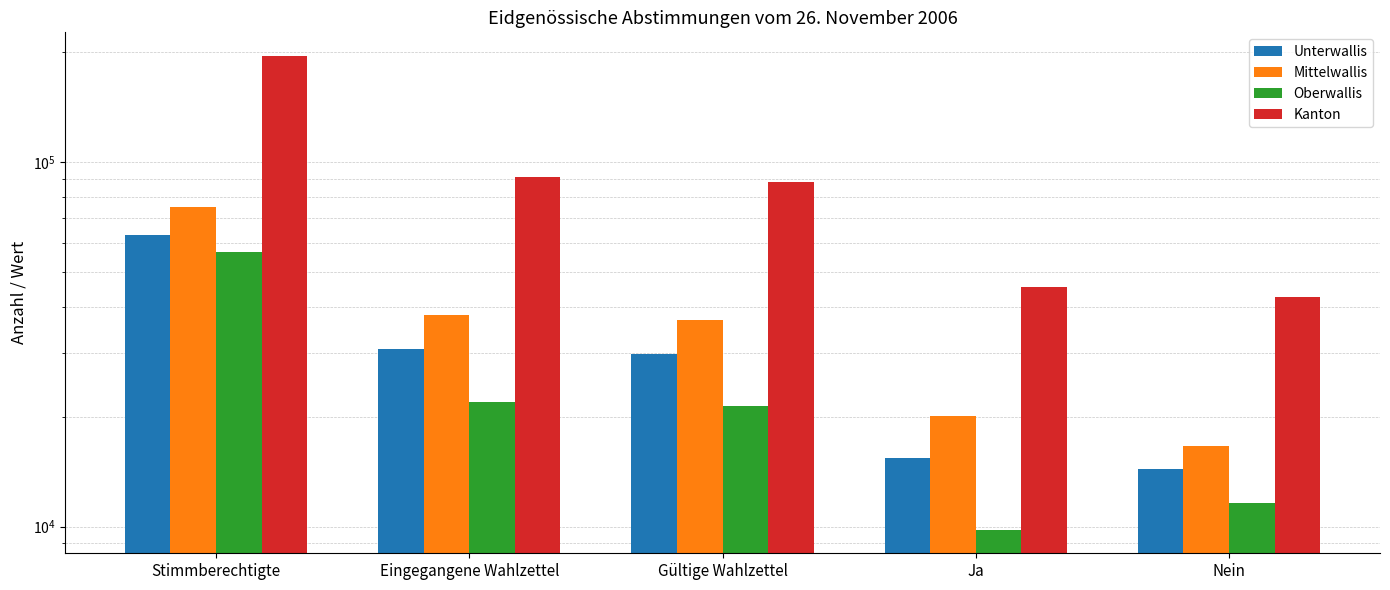

What are all the series names shown in the legend?

Unterwallis, Mittelwallis, Oberwallis, Kanton